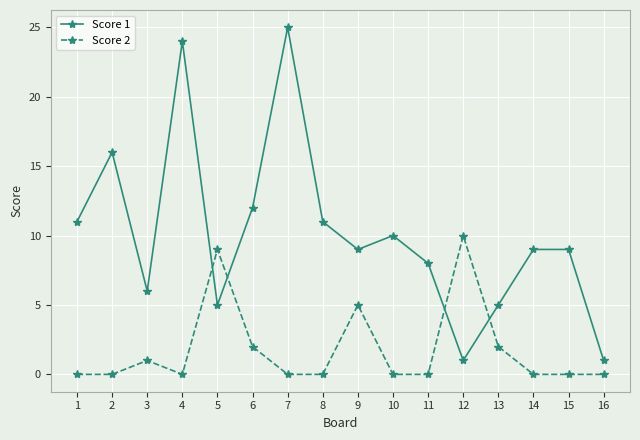

True or false: Score 2 has more than 2 points higher than both neighbors.

True